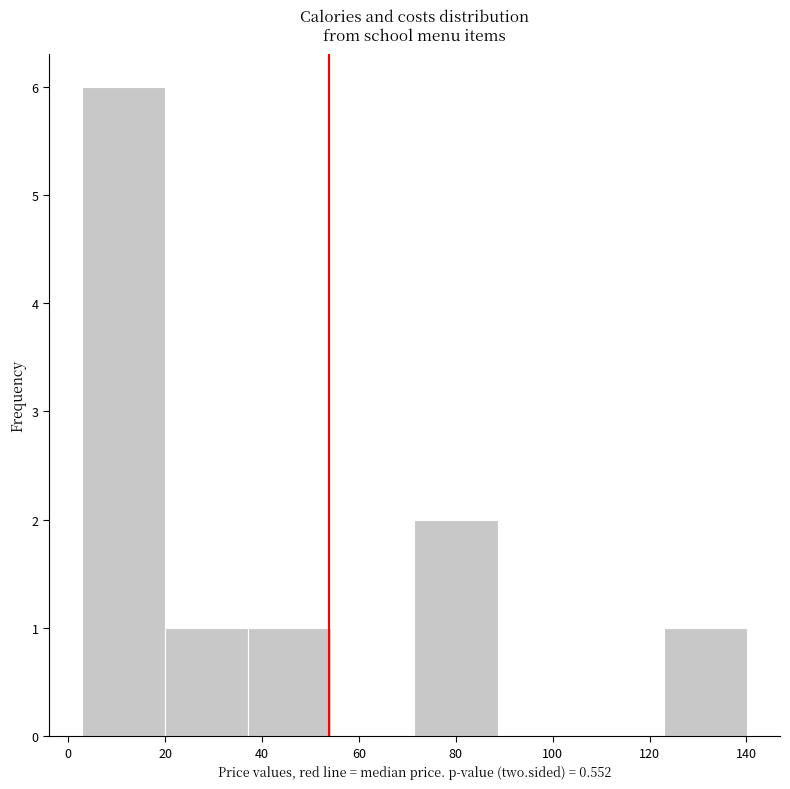

Over which range of the x-axis is the bar tallest?

2 to 20